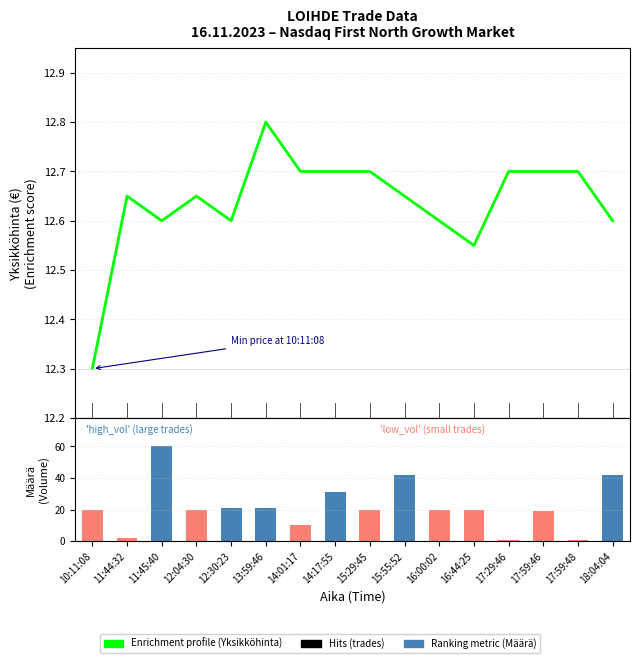

What is the label of the 8th bar from the right?

15:29:45